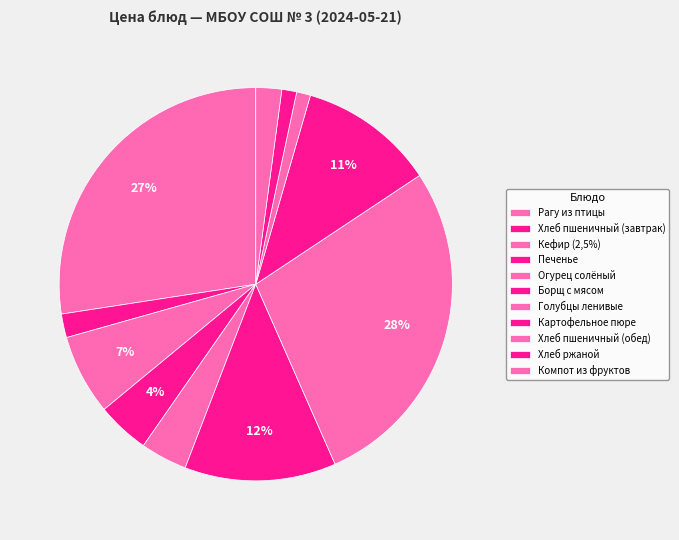

How many slices are in this pie chart?

11